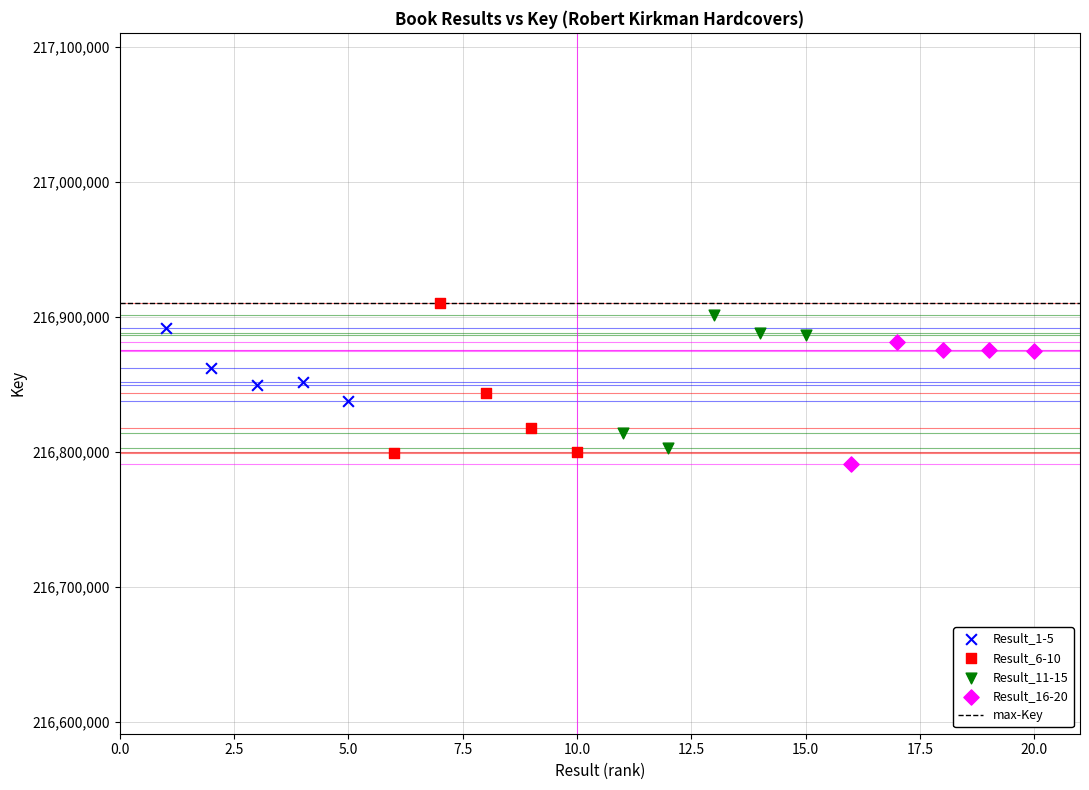

Which series reaches the minimum Y coordinate?

Result_16-20